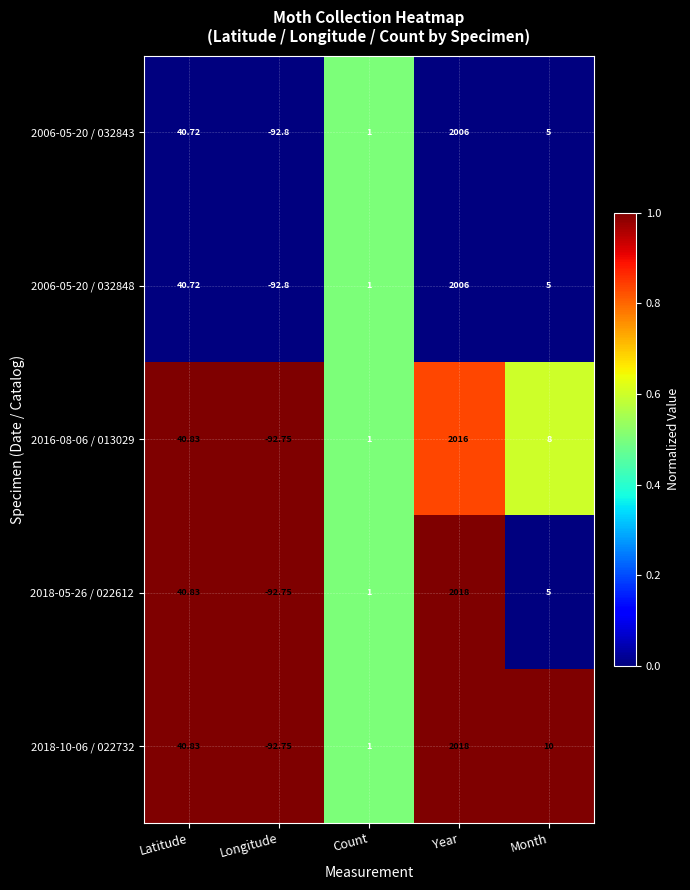

How many series are shown in this chart?

5